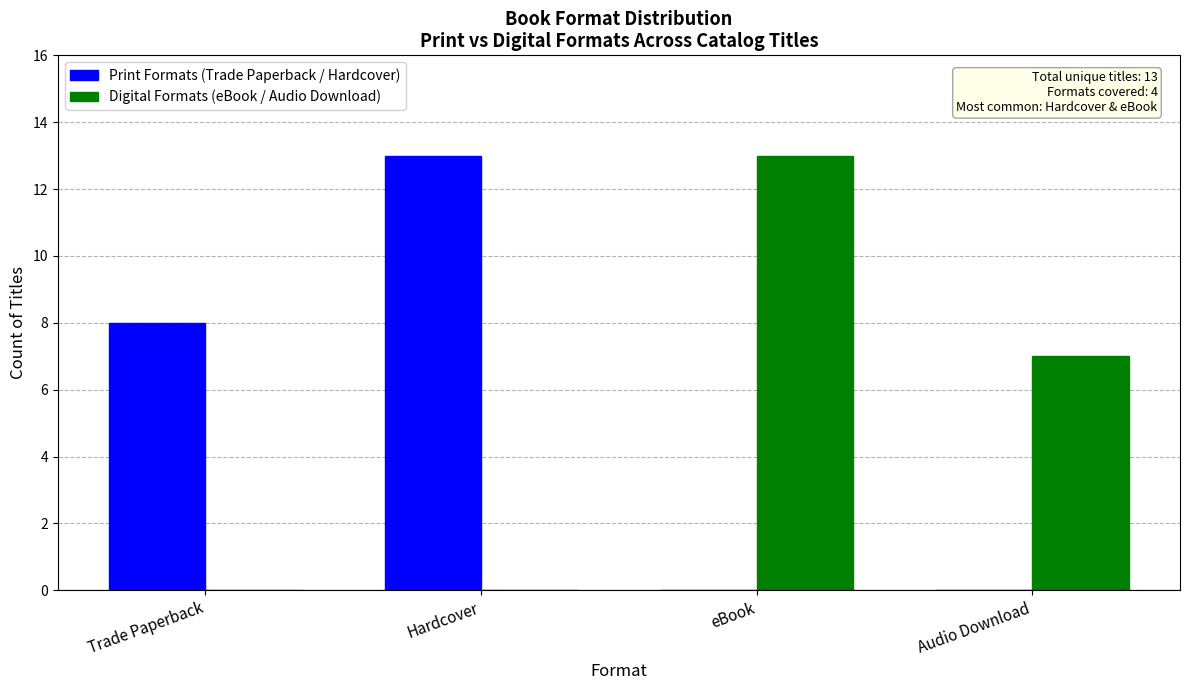

What is the sum of the Print Formats (Trade Paperback / Hardcover) values at Hardcover and eBook?

13